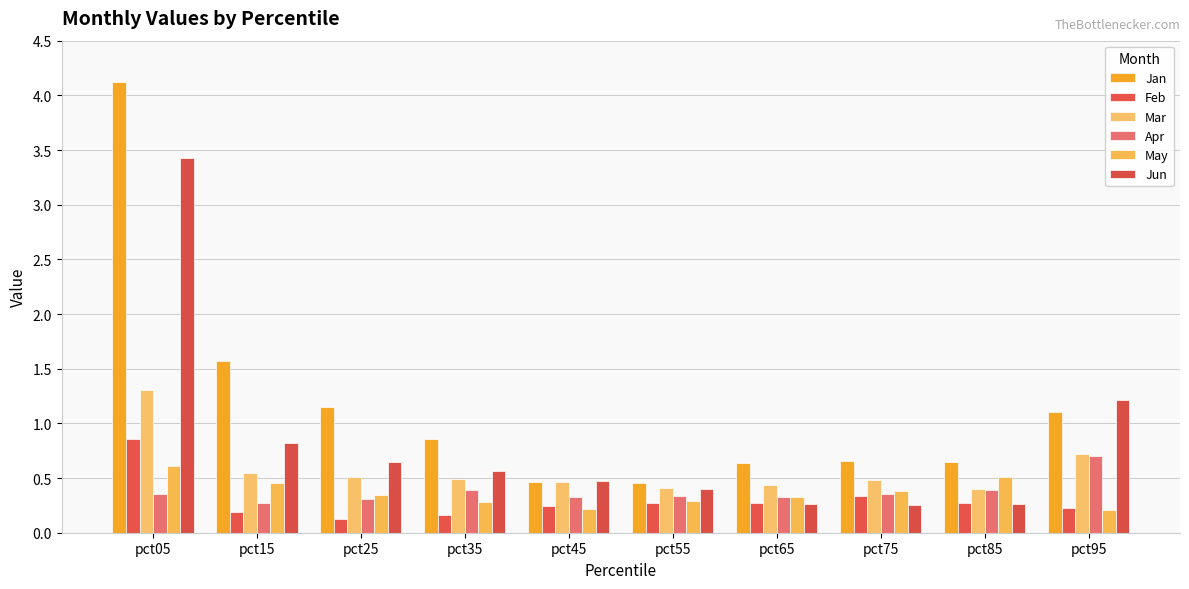

Rank the series at pct85 from lowest to highest value.

Jun, Feb, Apr, Mar, May, Jan